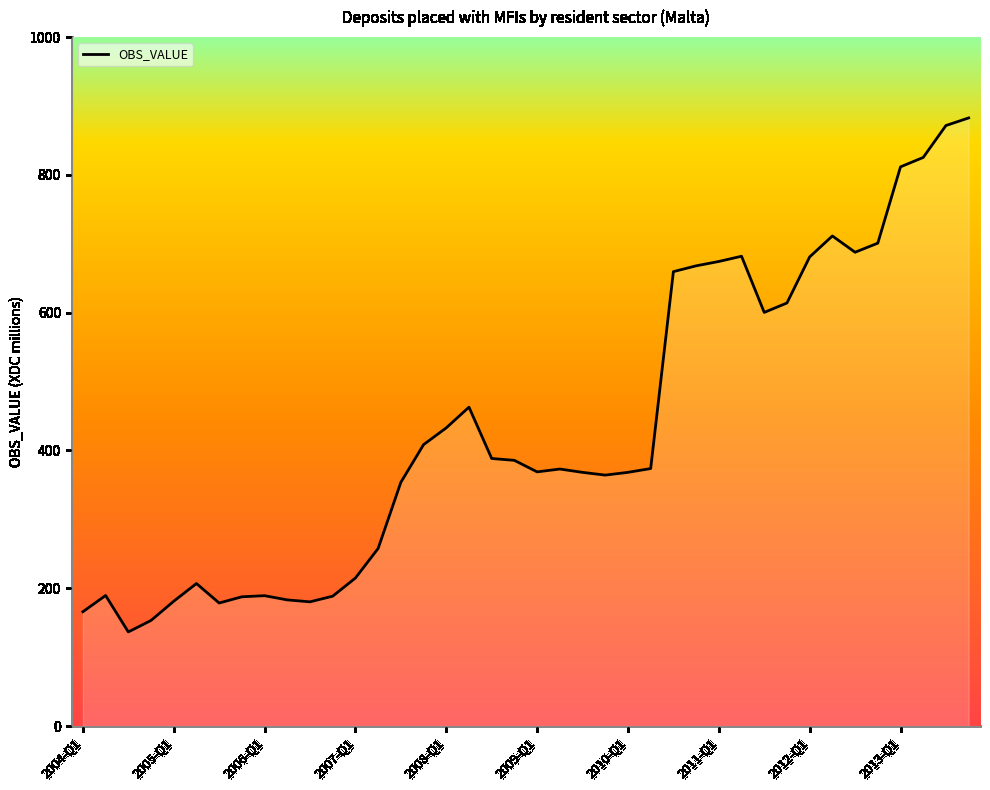

What is the difference between the second highest and second lowest values?

718.4